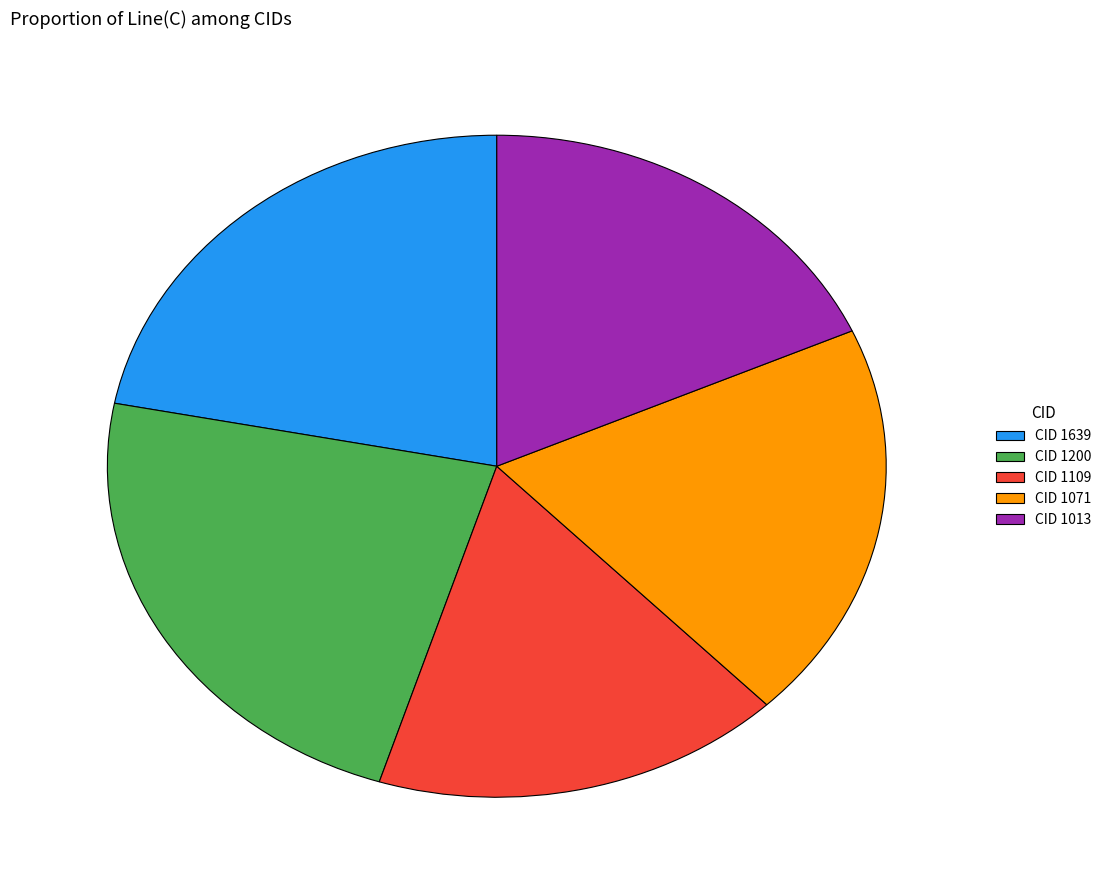

Is it true that CID 1071 is 20% of the pie?

True